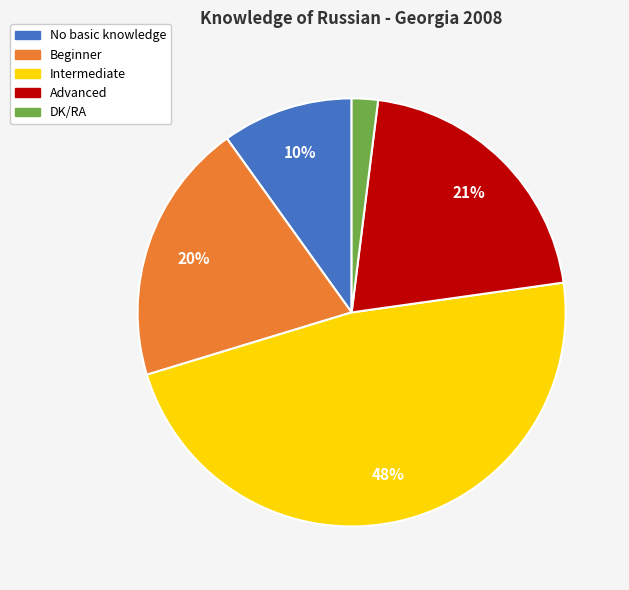

What is the smallest slice in the pie chart?

DK/RA